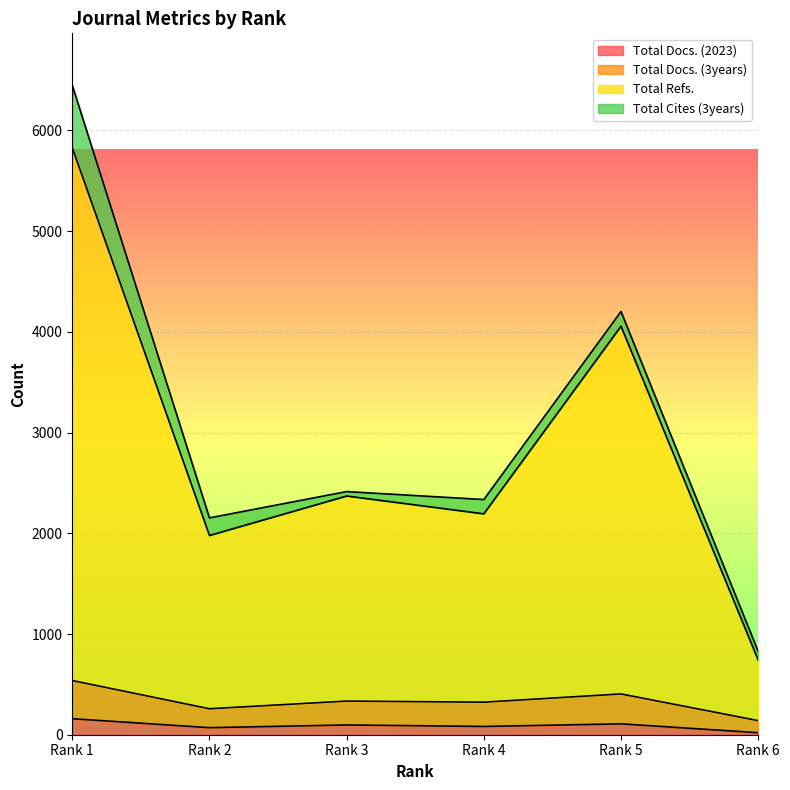

What is the average value of the Total Docs. (3years) series?

333